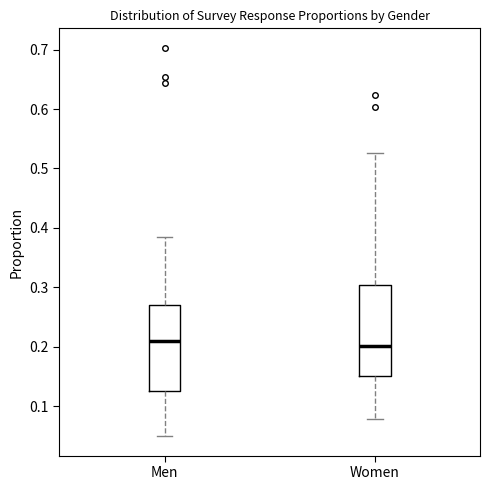

Reading left to right, read every box against the y-axis: the position of its median line, the range the box covers, and the ends of its whiskers. The values are not printed on the chart, so give them approximately, as read against the axis.

Men: median 0.21, box 0.13 to 0.27, whiskers 0.05 to 0.39
Women: median 0.20, box 0.15 to 0.30, whiskers 0.08 to 0.53